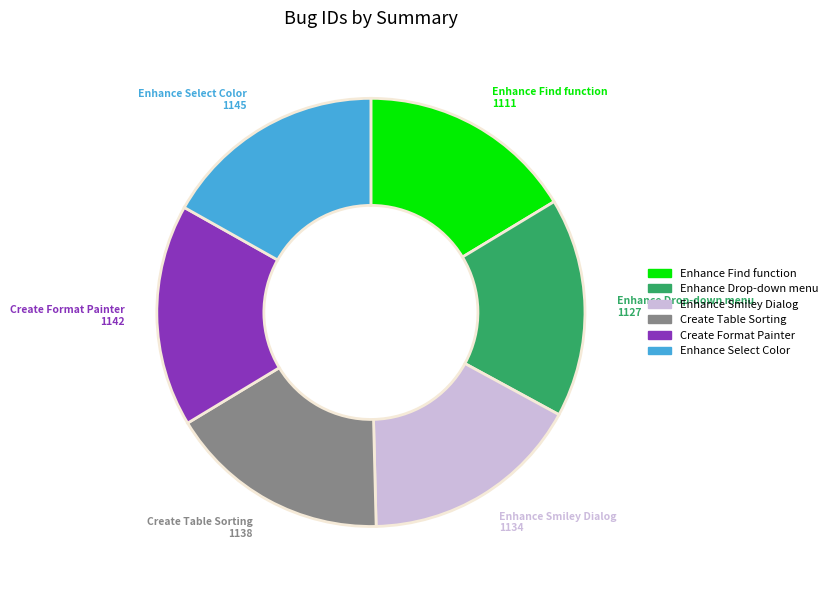

The Enhance Drop-down menu slice represents 8% of the pie. True or false?

False